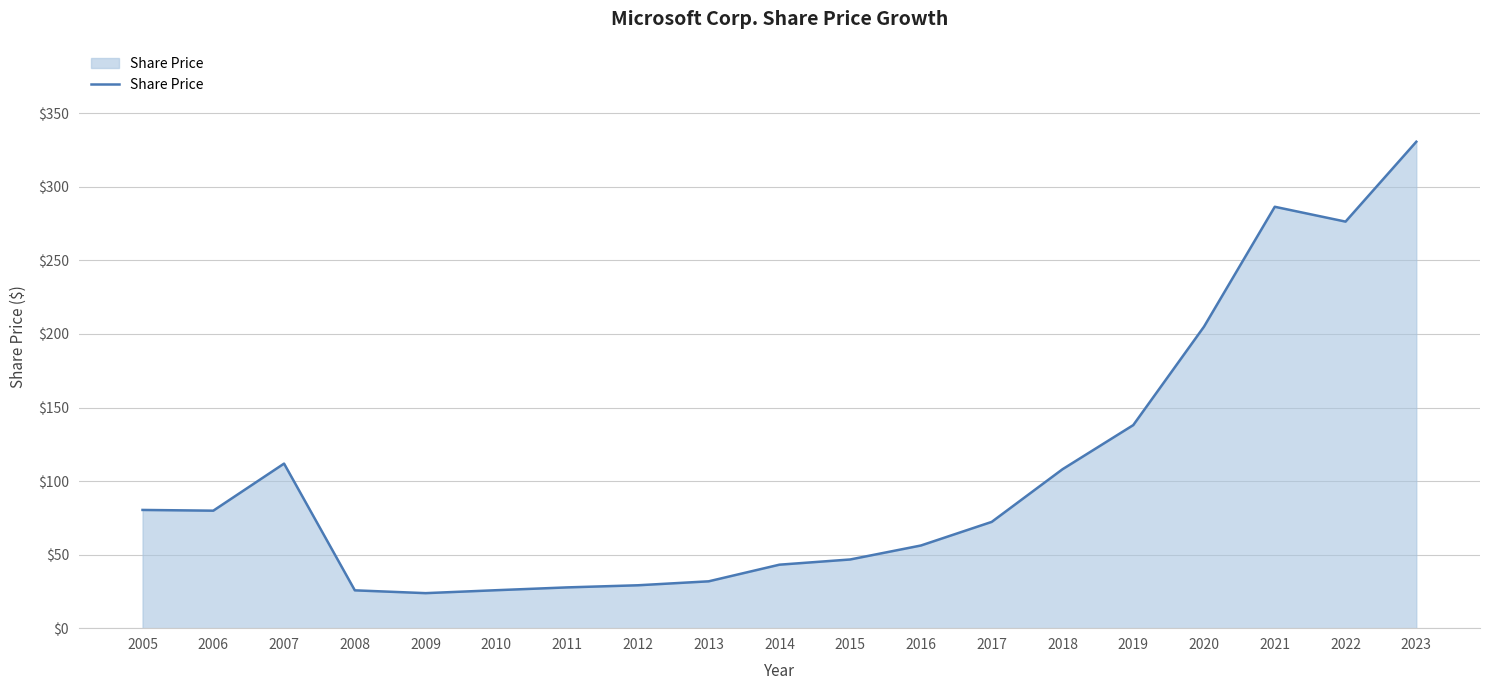

Where does the data first go above 72?

2005